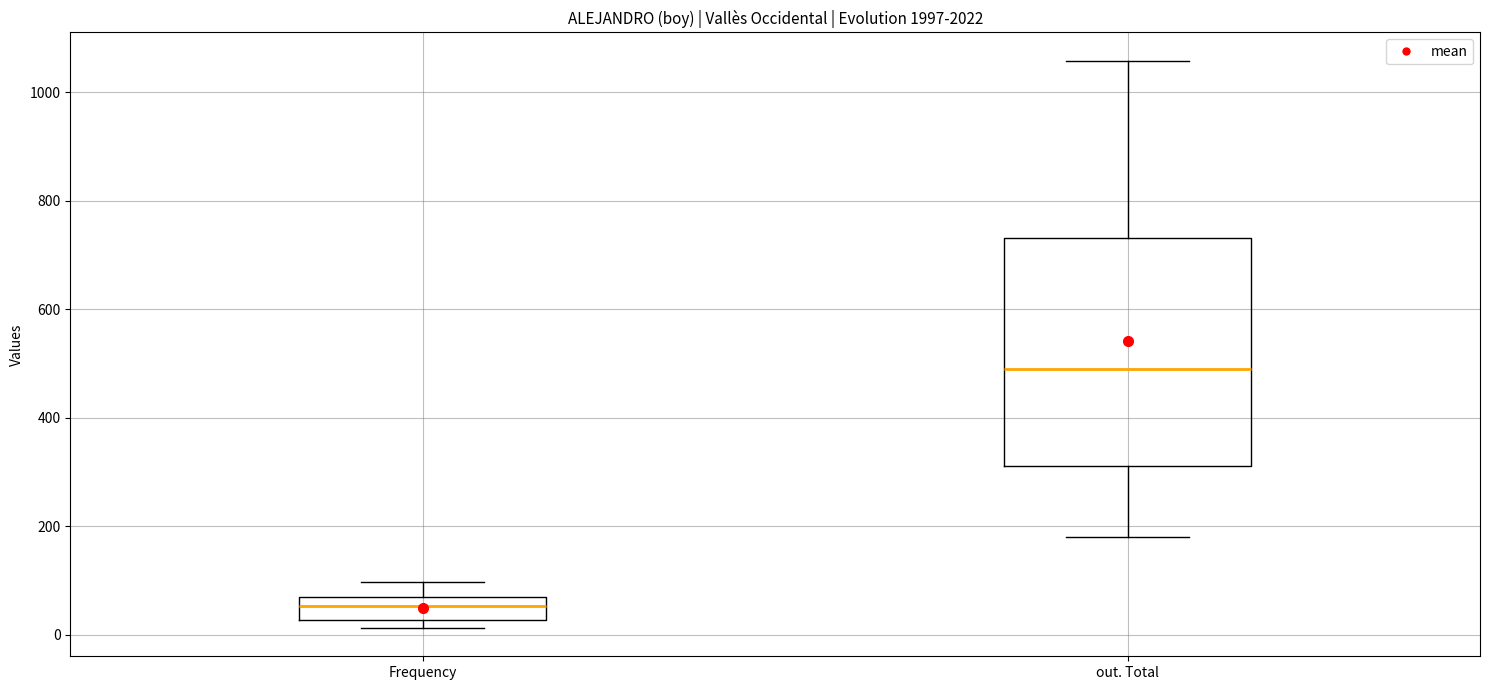

Where does the upper whisker of the box for out. Total end on the y-axis? The values are not printed on the chart, so give them approximately, as read against the axis.

1060